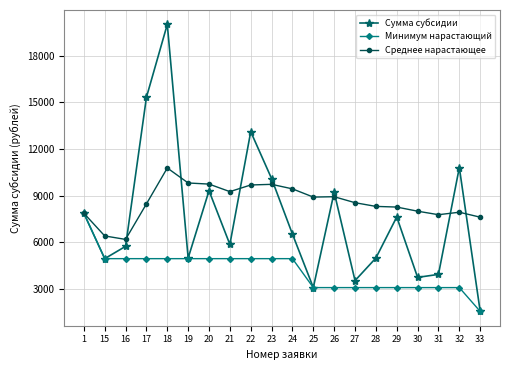

How many lines are shown in the chart?

3